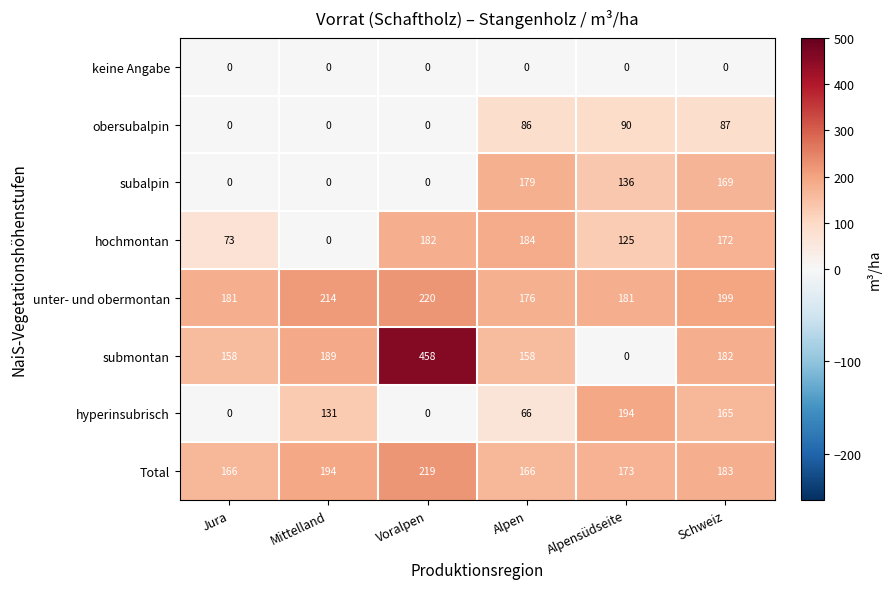

List the series in order of their peak value, highest first.

submontan, unter- und obermontan, Total, hyperinsubrisch, hochmontan, subalpin, obersubalpin, keine Angabe